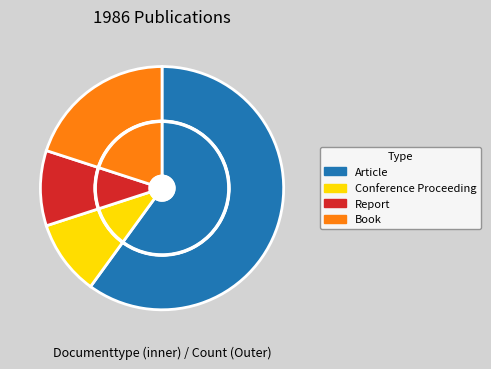

Is Book the majority of the pie?

No